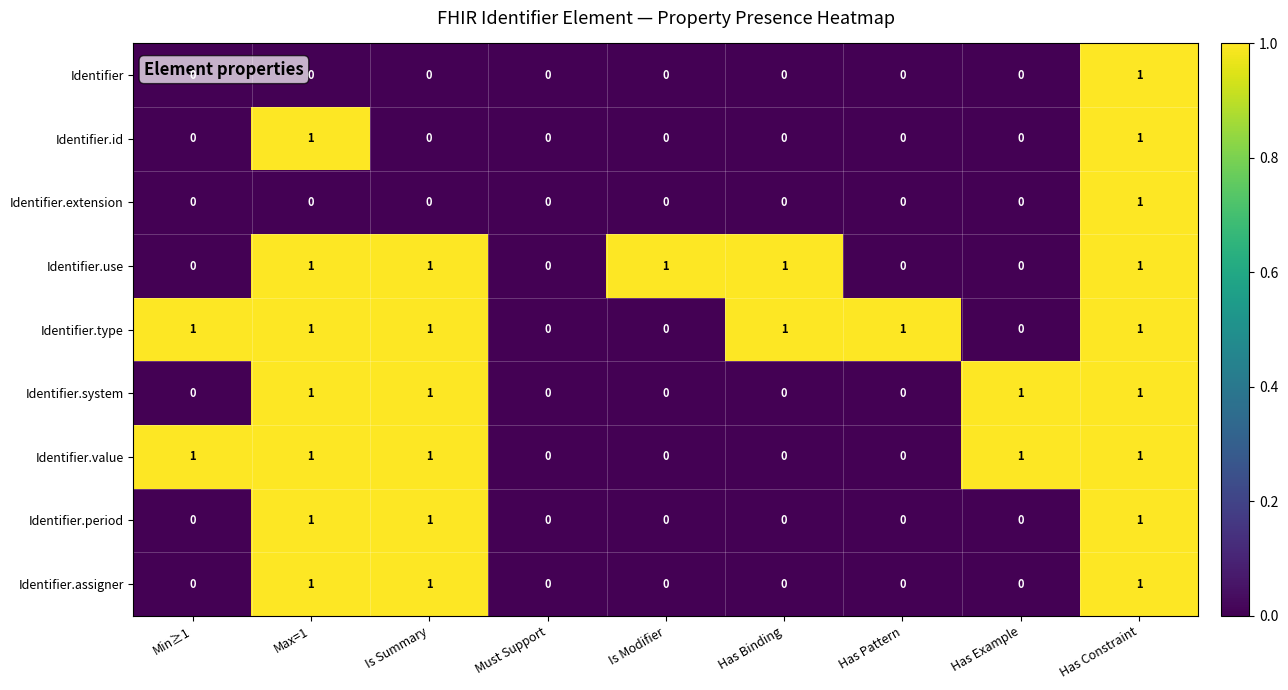

Between Has Binding and Has Pattern, which series saw the biggest shift?

Identifier.use